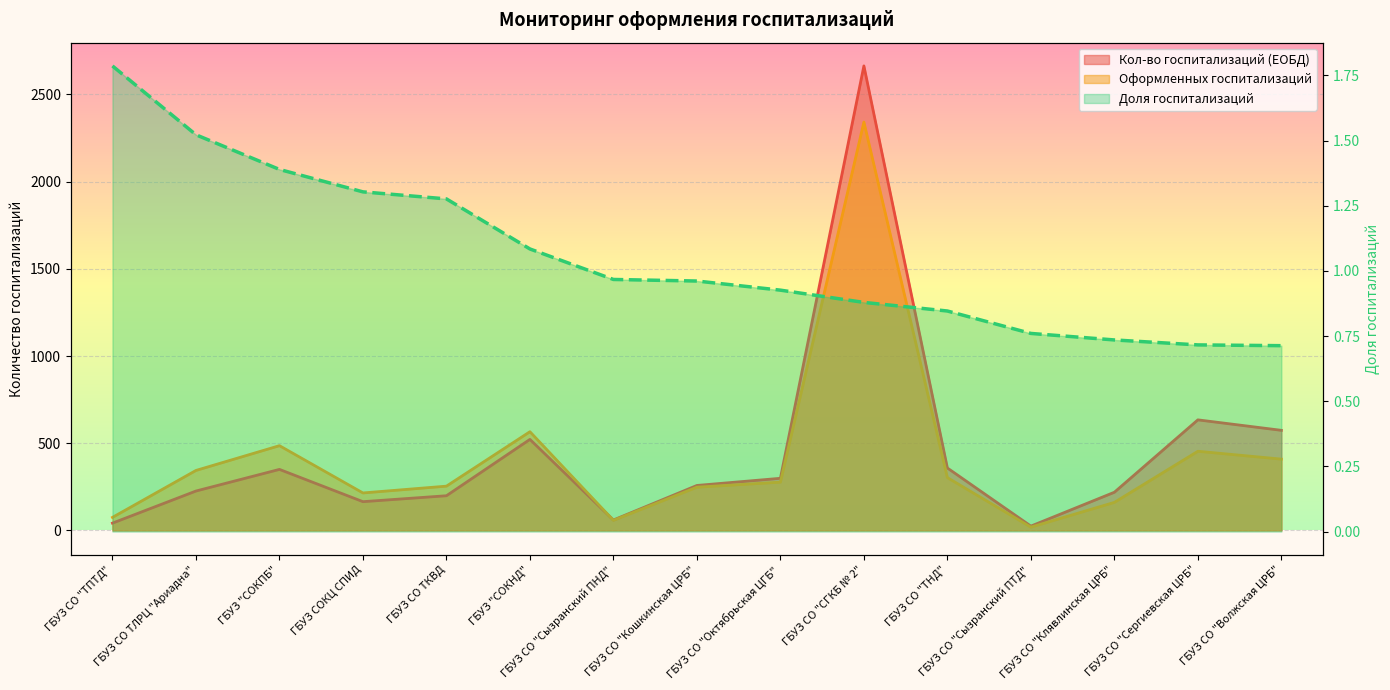

Is it true that Оформленных госпитализаций equals 566.0 at ГБУЗ "СОКНД"?

True